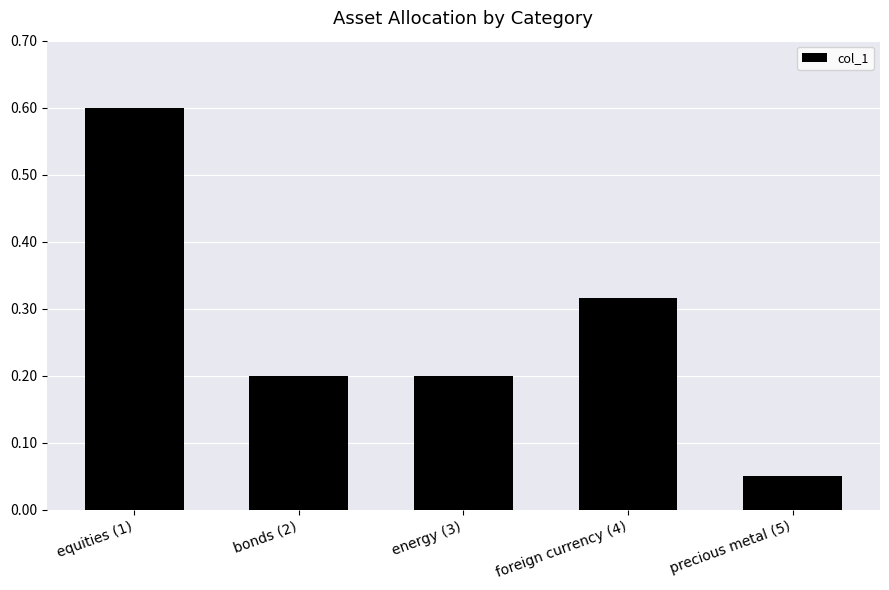

Between precious metal (5) and energy (3), which is larger?

energy (3)